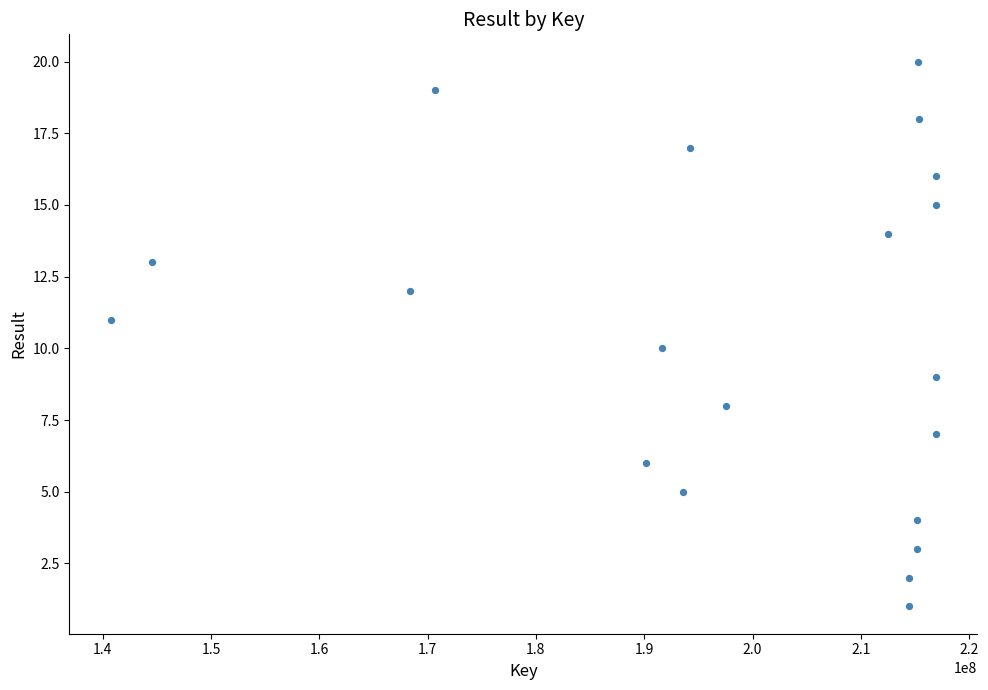

What is the range of X values (max minus min)?

76212758